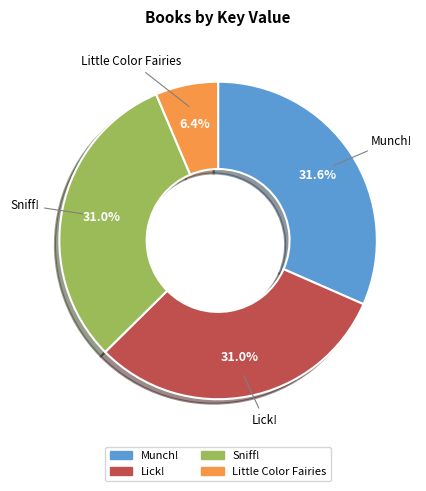

Which has a higher value, Sniff! or Munch!?

Munch!